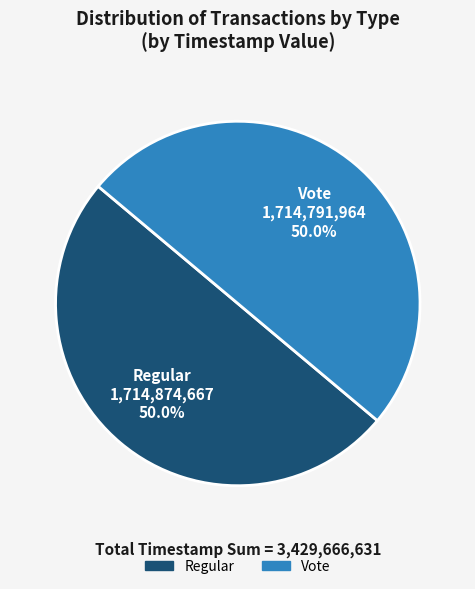

Approximately how many times larger is the value at Vote compared to Regular?

1.0